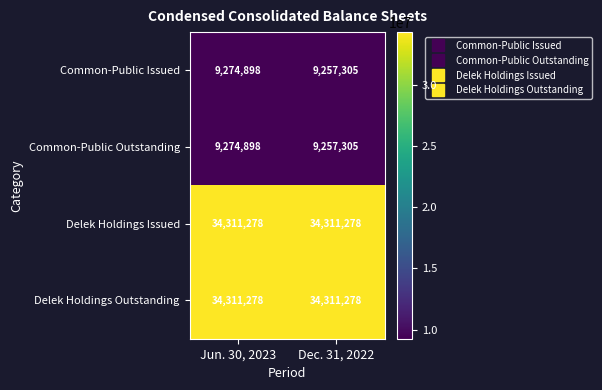

What is the spread (max minus min) of values at Dec. 31, 2022?

25053973